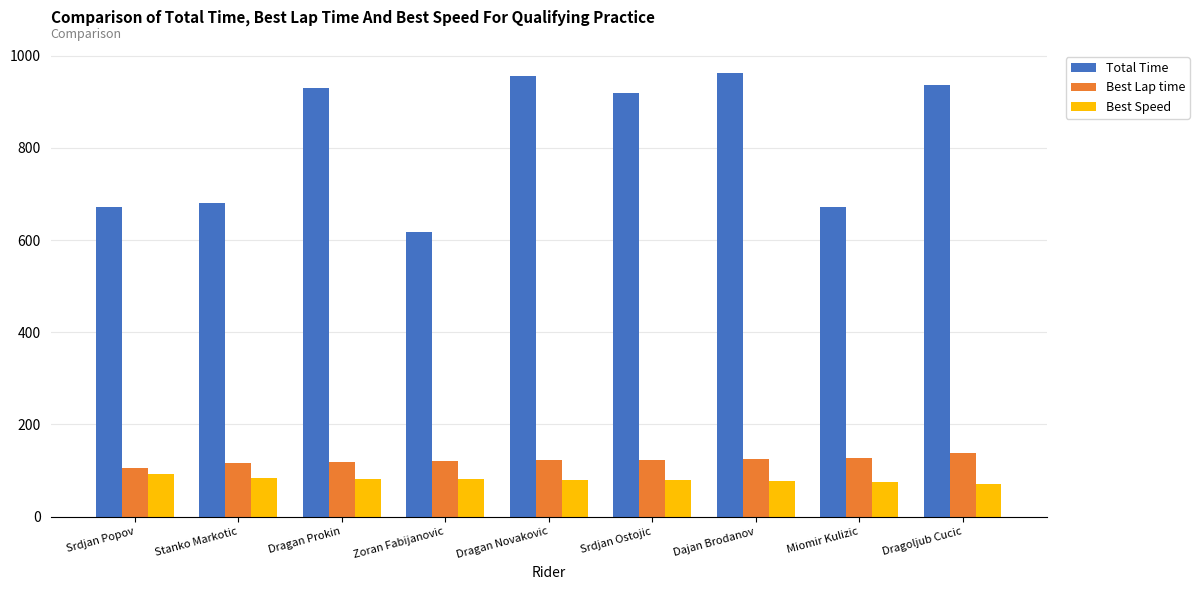

What is the sum of all Best Speed values?

722.8